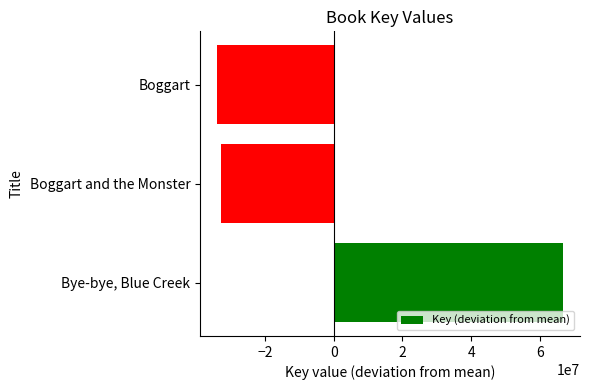

True or false: the data shows -7577234 at Boggart.

False